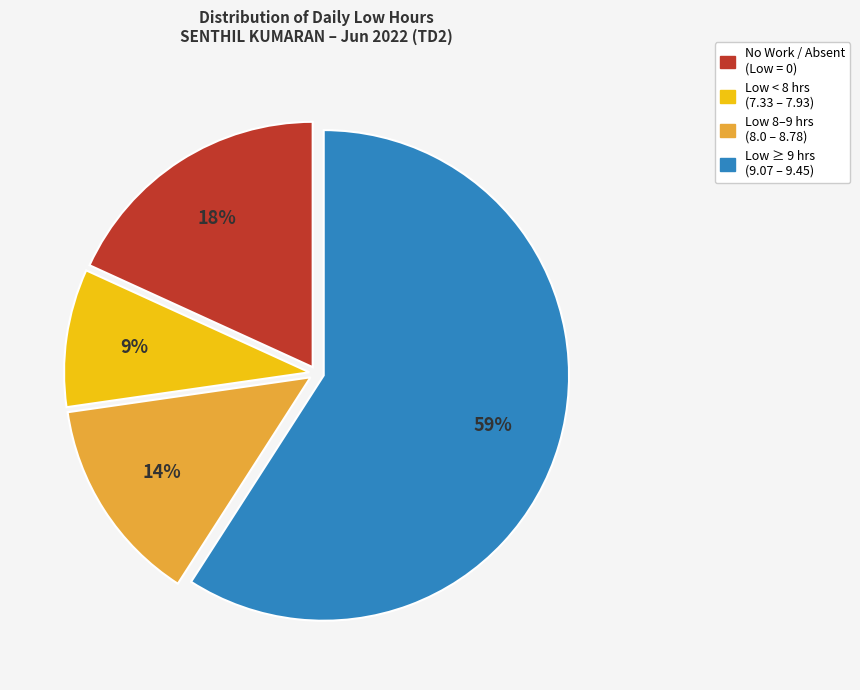

Does any single category account for the majority?

Yes